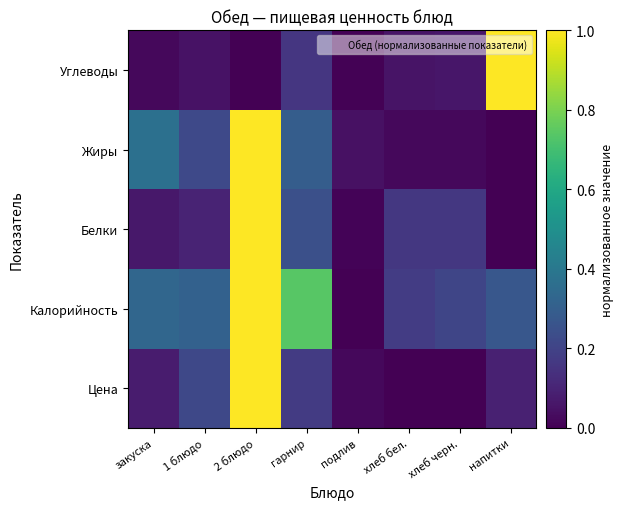

Which category has the lowest value across all series?

хлеб бел.